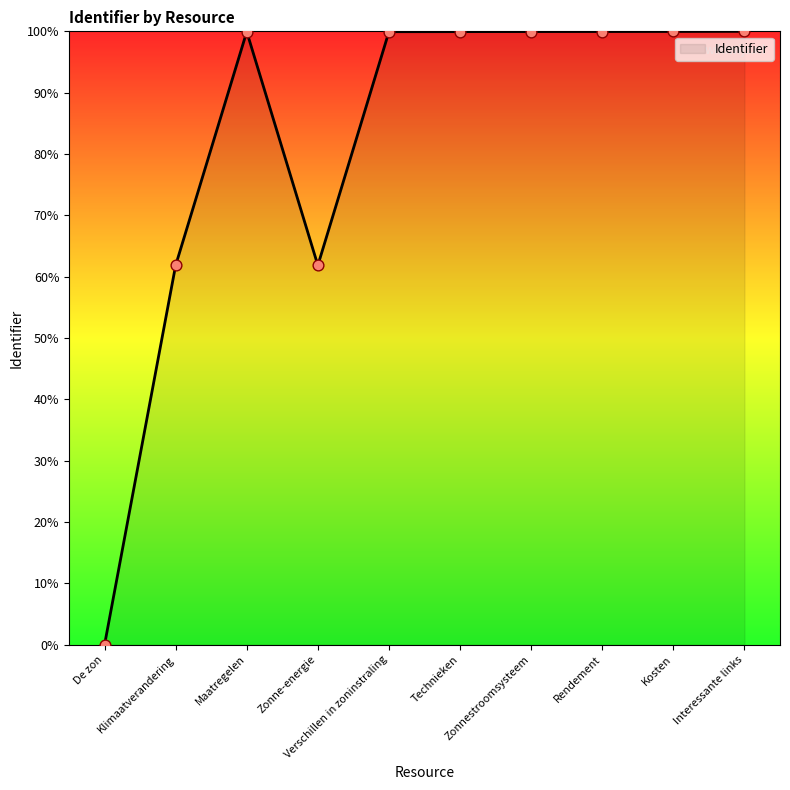

What is the ratio of the value at Maatregelen to the value at Kosten?

1.0